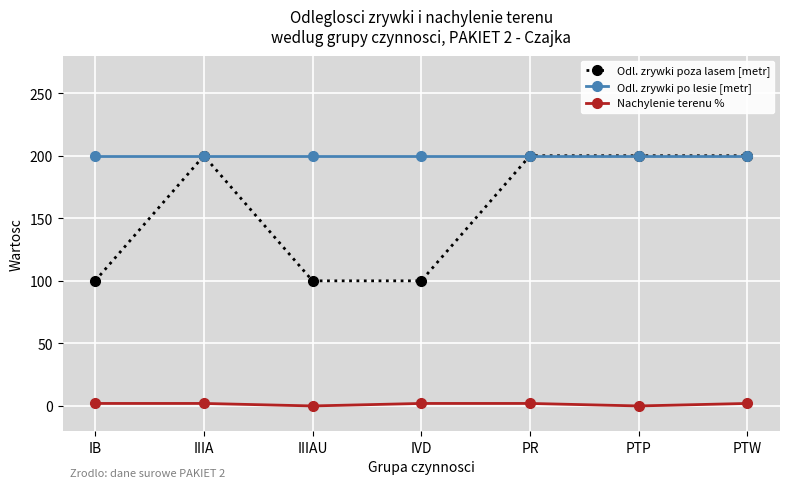

At how many categories does at least one series exceed 157?

7